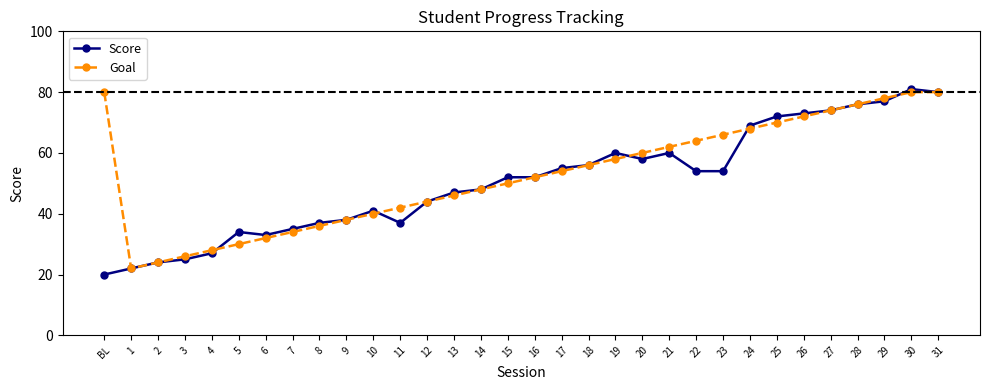

What is the total value across all series at 31?

160